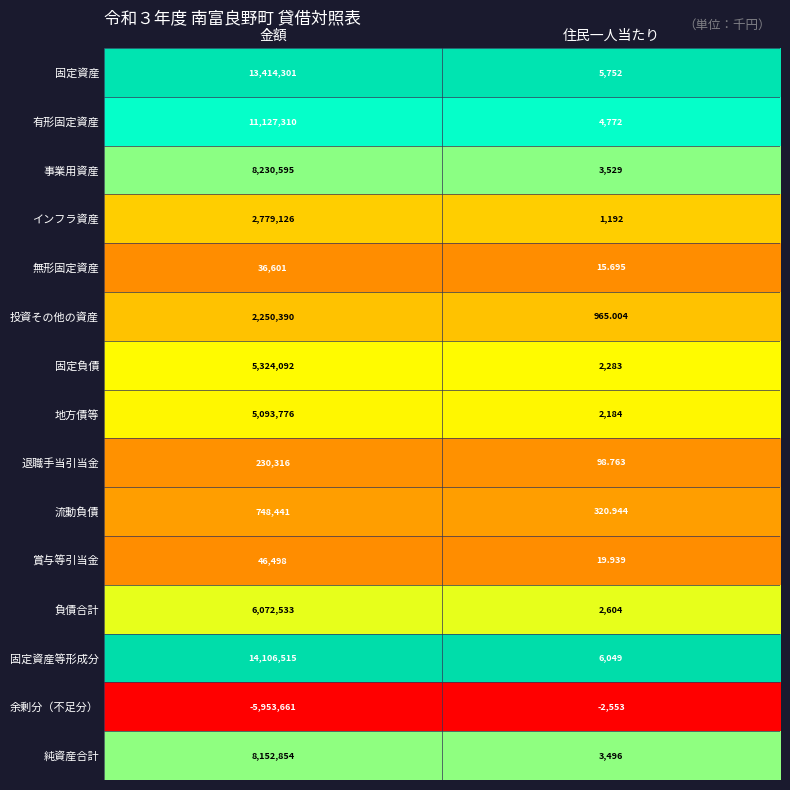

At which category is the sum across all series the highest?

金額